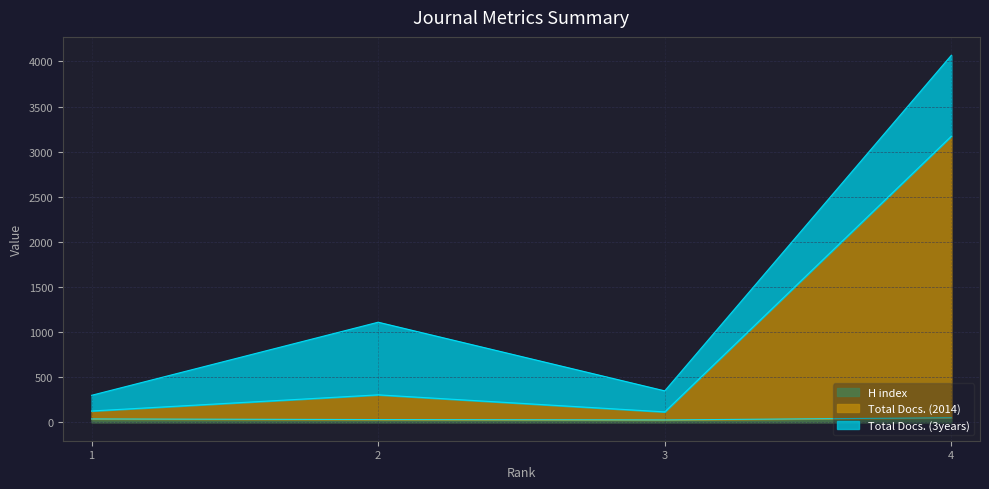

What are all the series names shown in the legend?

H index, Total Docs. (2014), Total Docs. (3years)